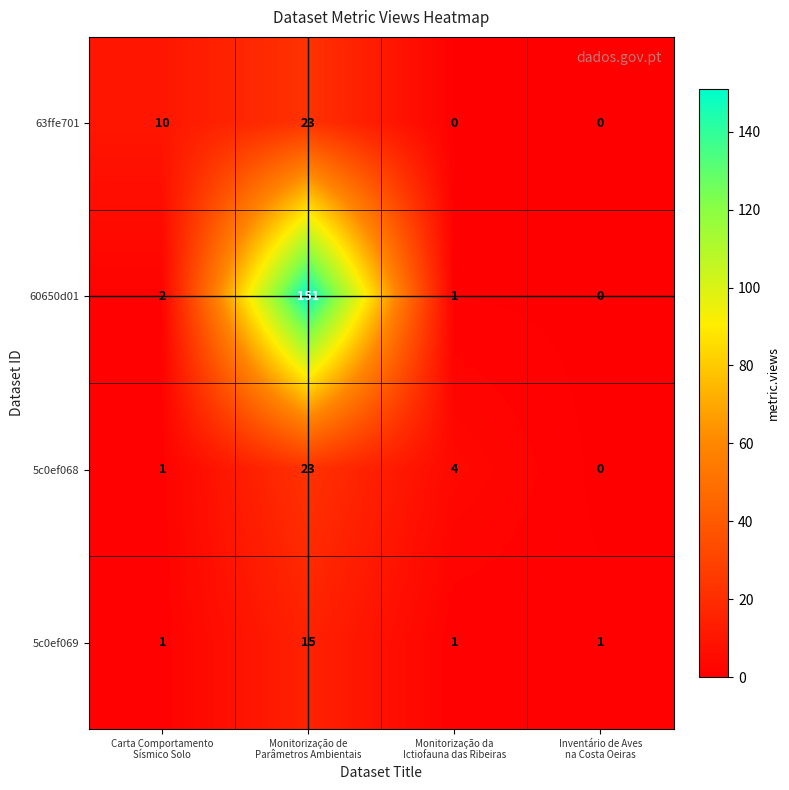

Which series has the largest total across all categories?

60650d01